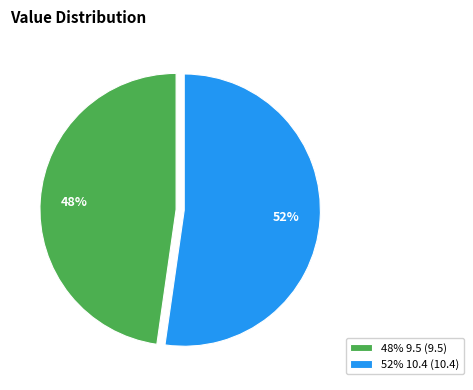

What is the majority slice?

52% 10.4 (10.4)